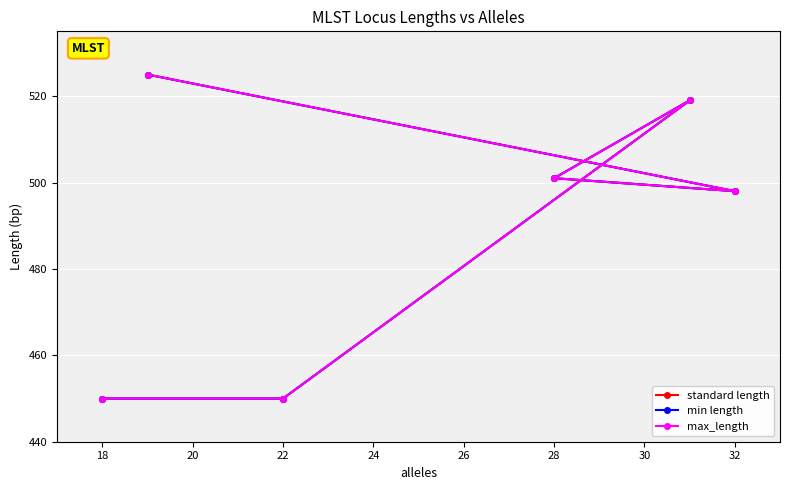

What is the difference between the maximum and minimum values in the min length series?

75